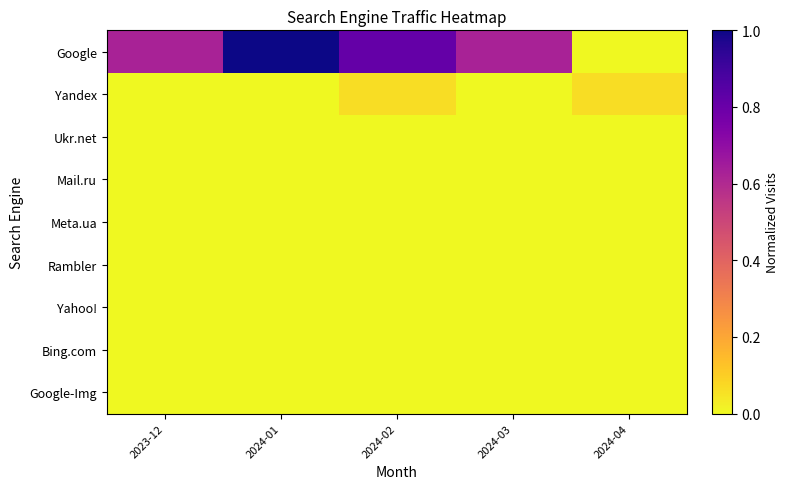

Which series has the largest total across all categories?

Google